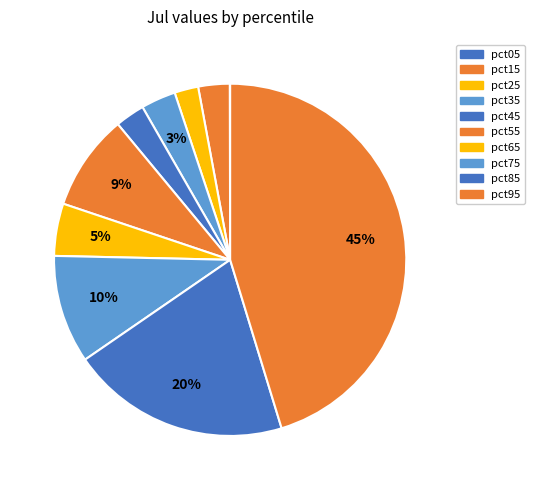

How much of the chart is everything except pct75?

90.1%